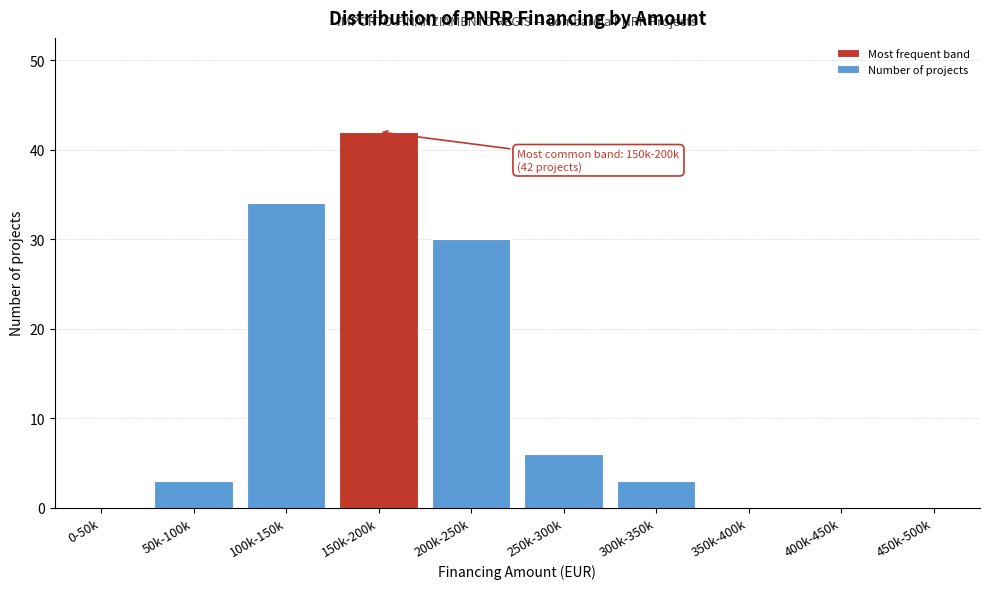

Reading left to right, extract all data points from this chart.

0-50k=0	50k-100k=3	100k-150k=34	150k-200k=42	200k-250k=30	250k-300k=6	300k-350k=3	350k-400k=0	400k-450k=0	450k-500k=0